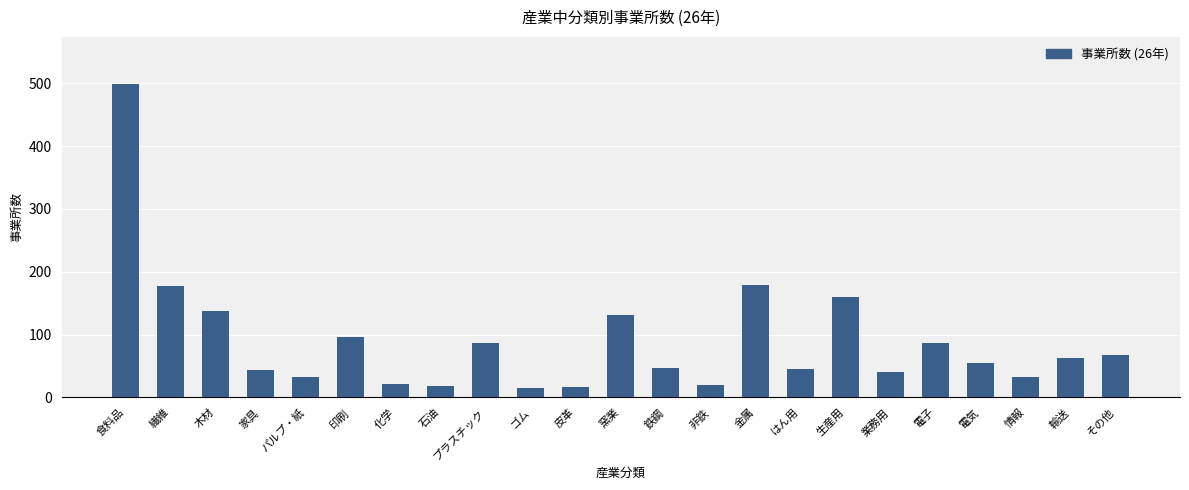

What is the average value?

90